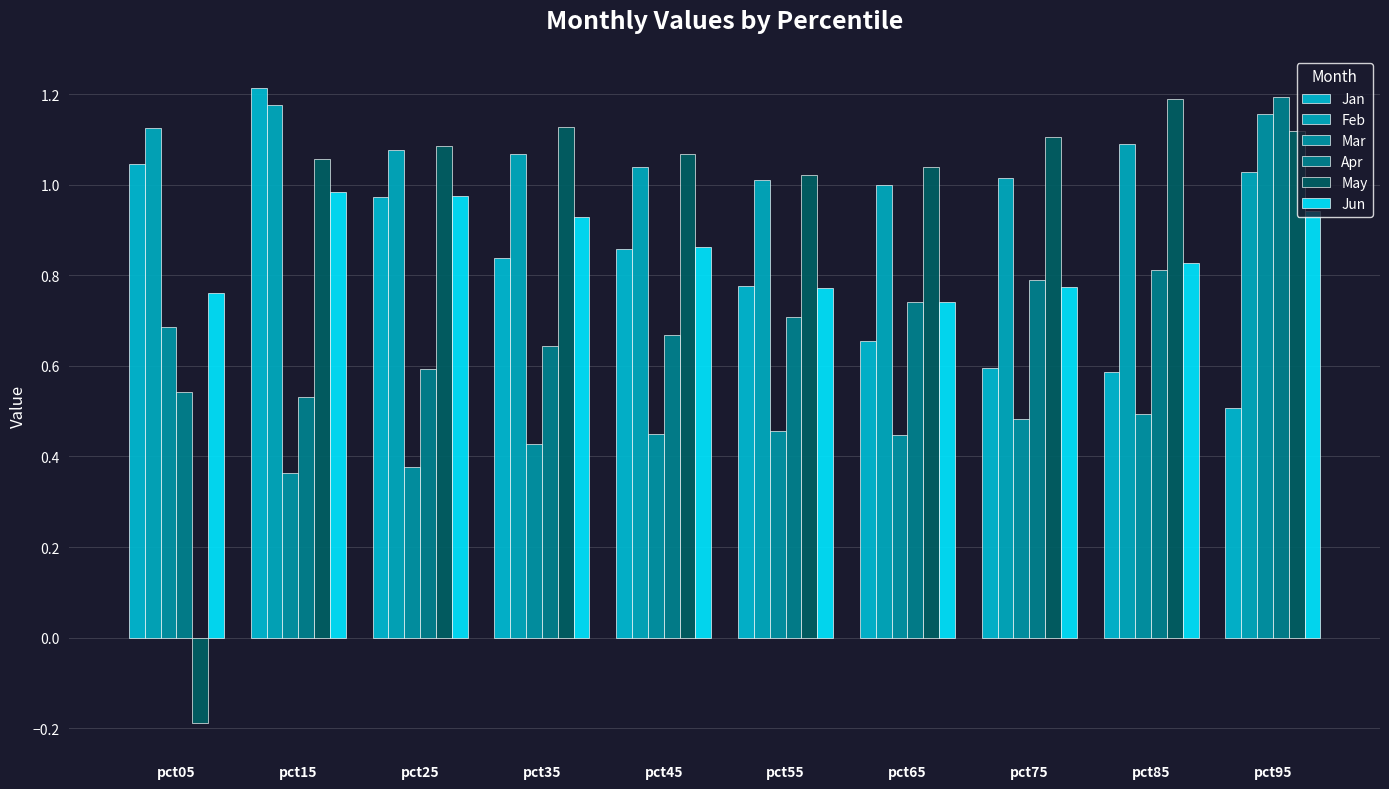

At how many categories does at least one series exceed 0?

10